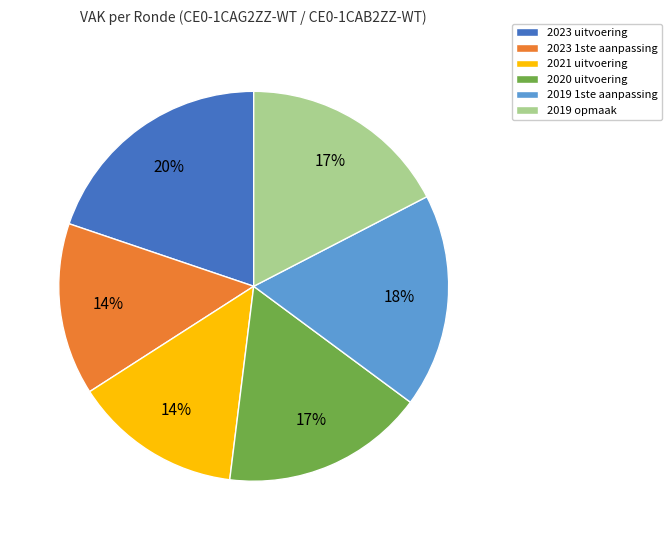

What is the ratio of the value at 2023 1ste aanpassing to the value at 2019 1ste aanpassing?

0.8